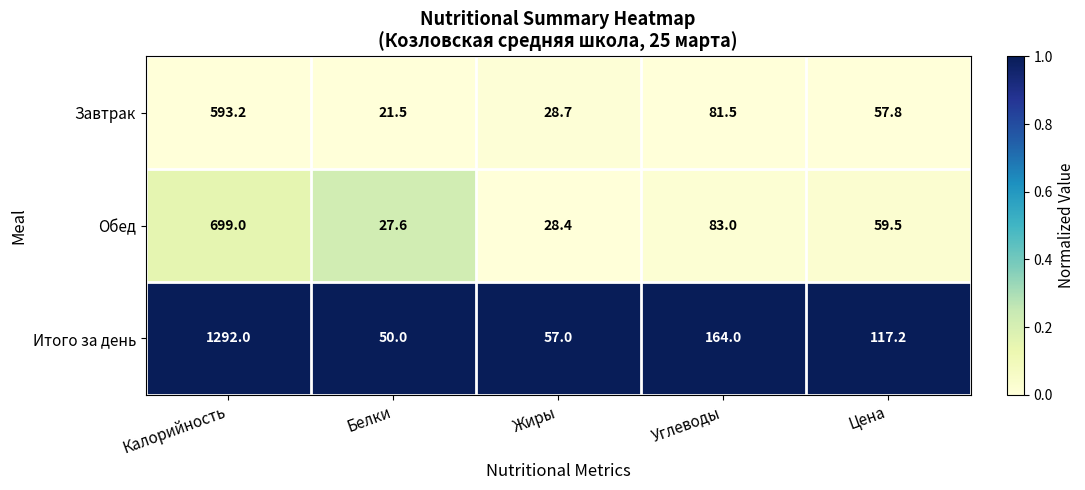

List the series in order of their peak value, highest first.

Итого за день, Обед, Завтрак